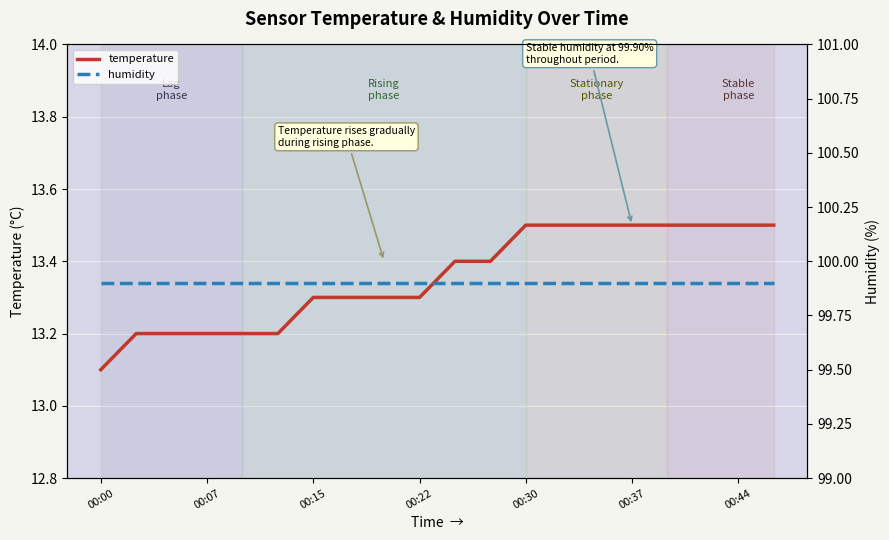

Which label corresponds to the smallest value in the chart?

00:00